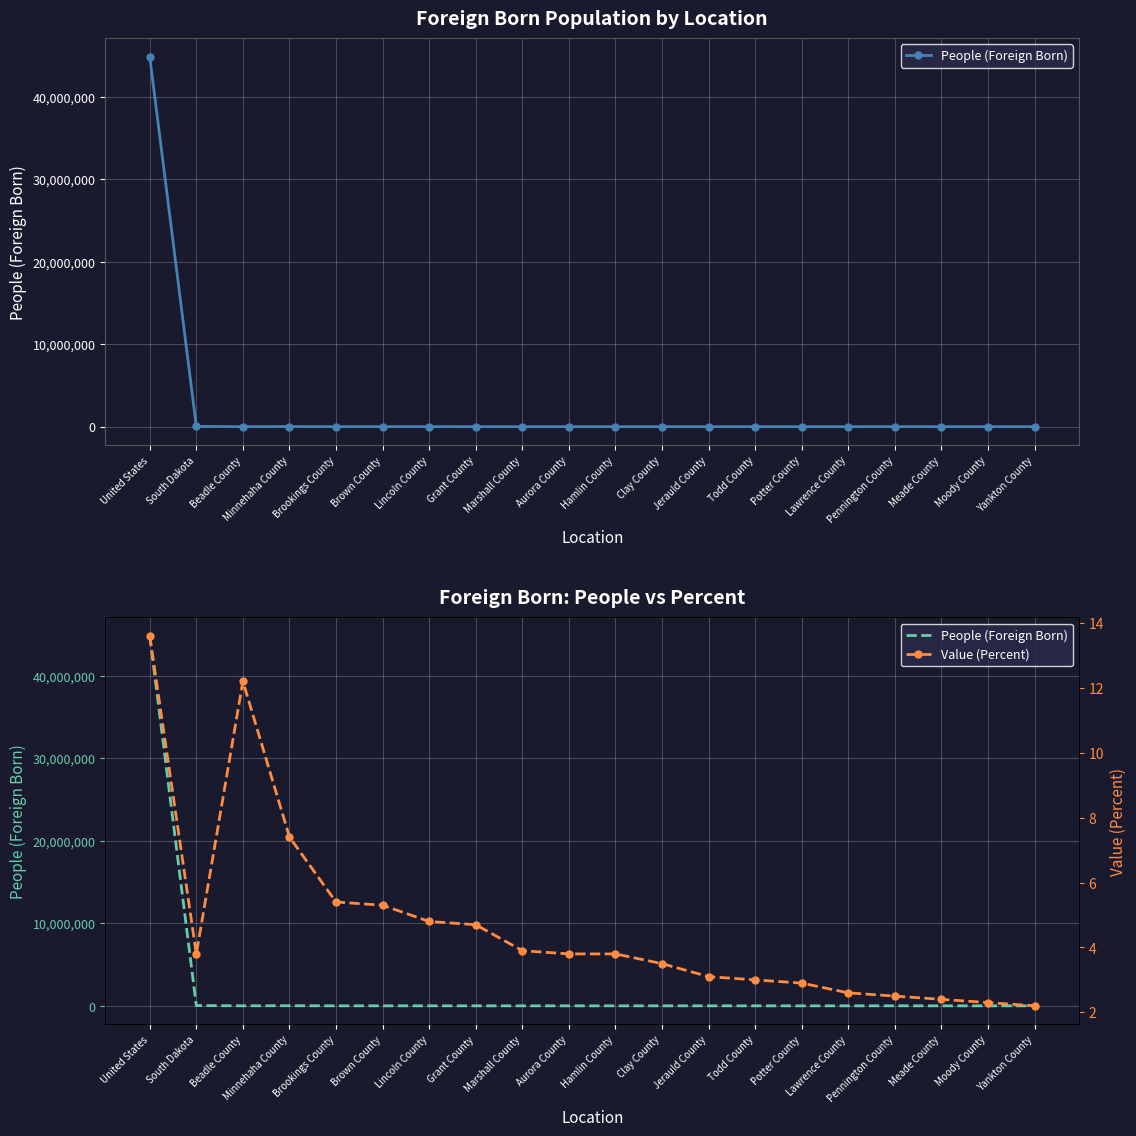

At which label does People (Foreign Born) reach its minimum?

Jerauld County